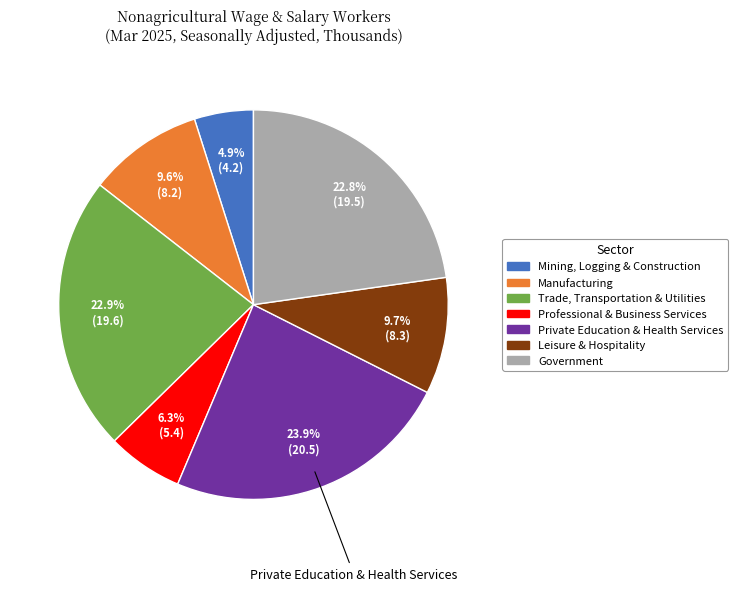

How many segments does this pie chart have?

7